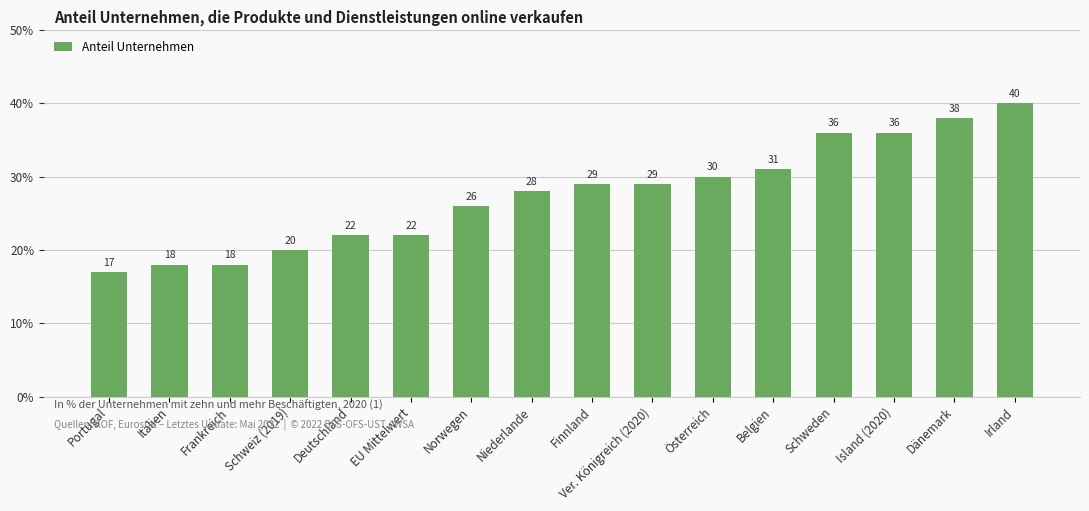

How many distinct data groups are displayed?

1